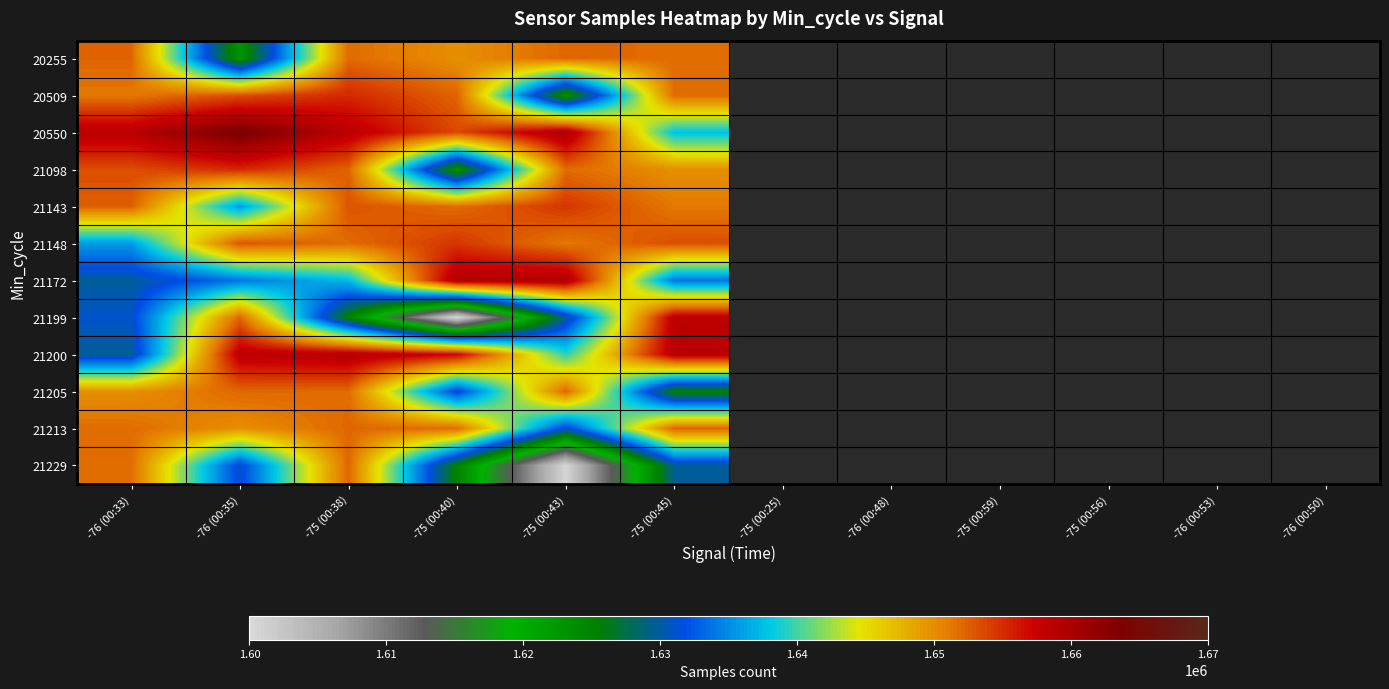

List the series in order of their peak value, lowest first.

21205, 21213, 21229, 20255, 21143, 21148, 20509, 21098, 21199, 21200, 21172, 20550